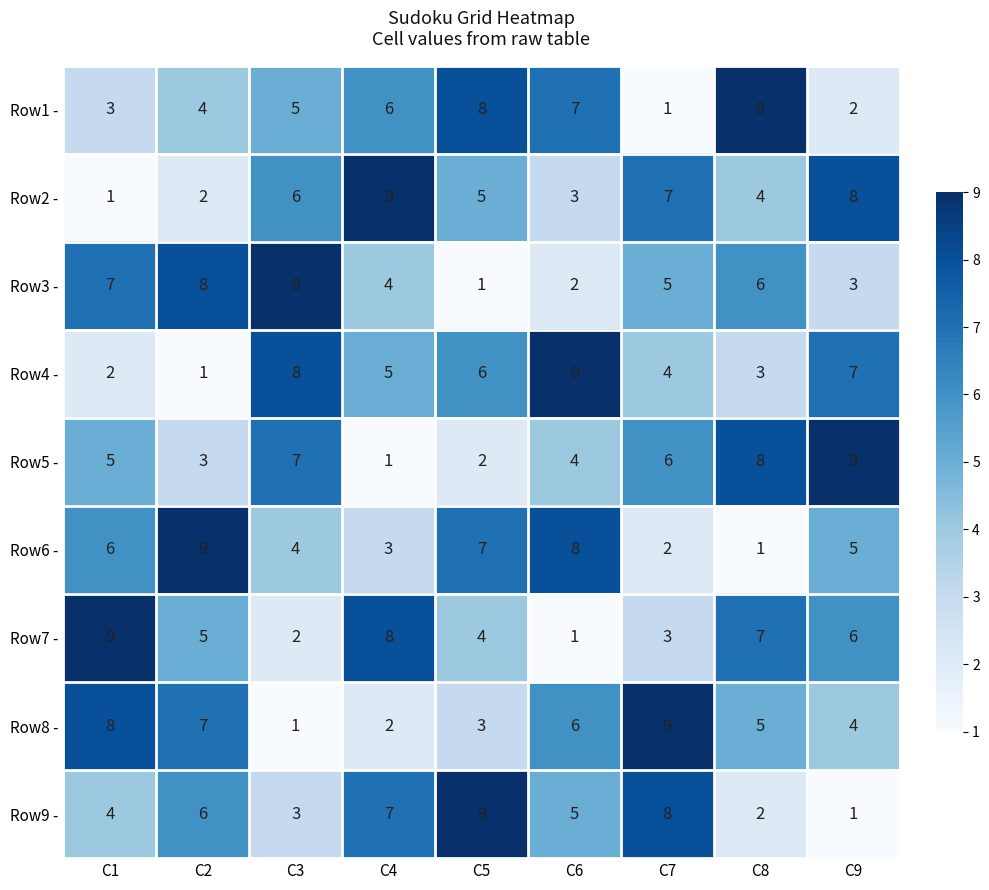

What is the minimum value shown in the chart?

1